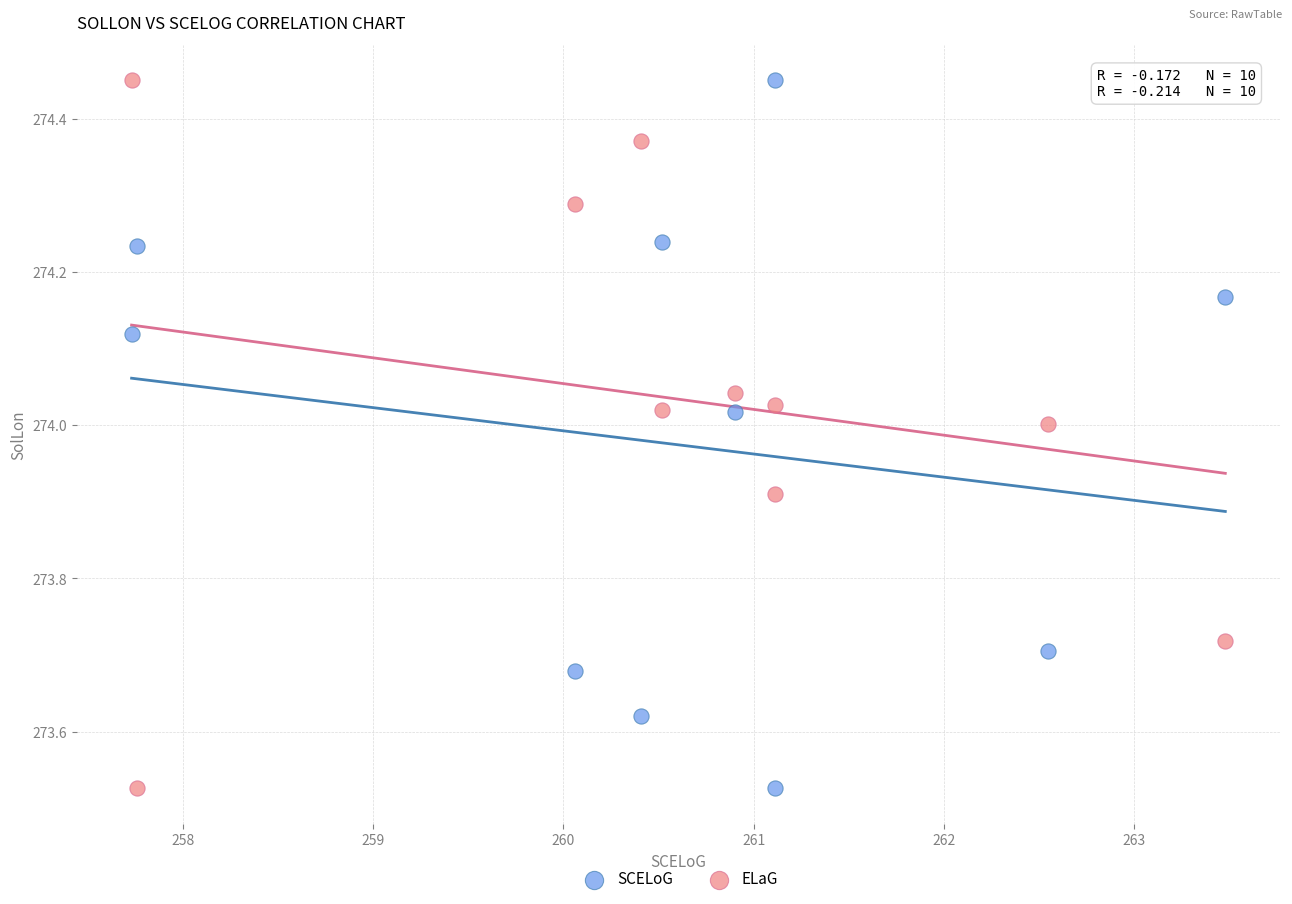

What is the X range (max minus min) for the scatter plot?

5.8